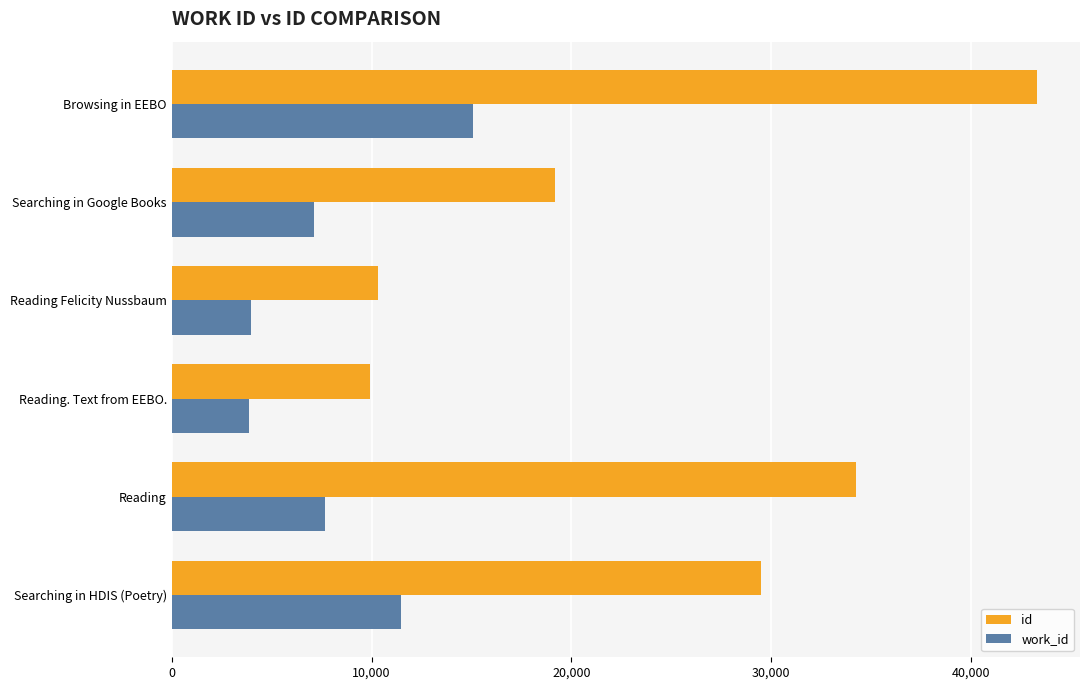

What is the smallest value displayed?

3861